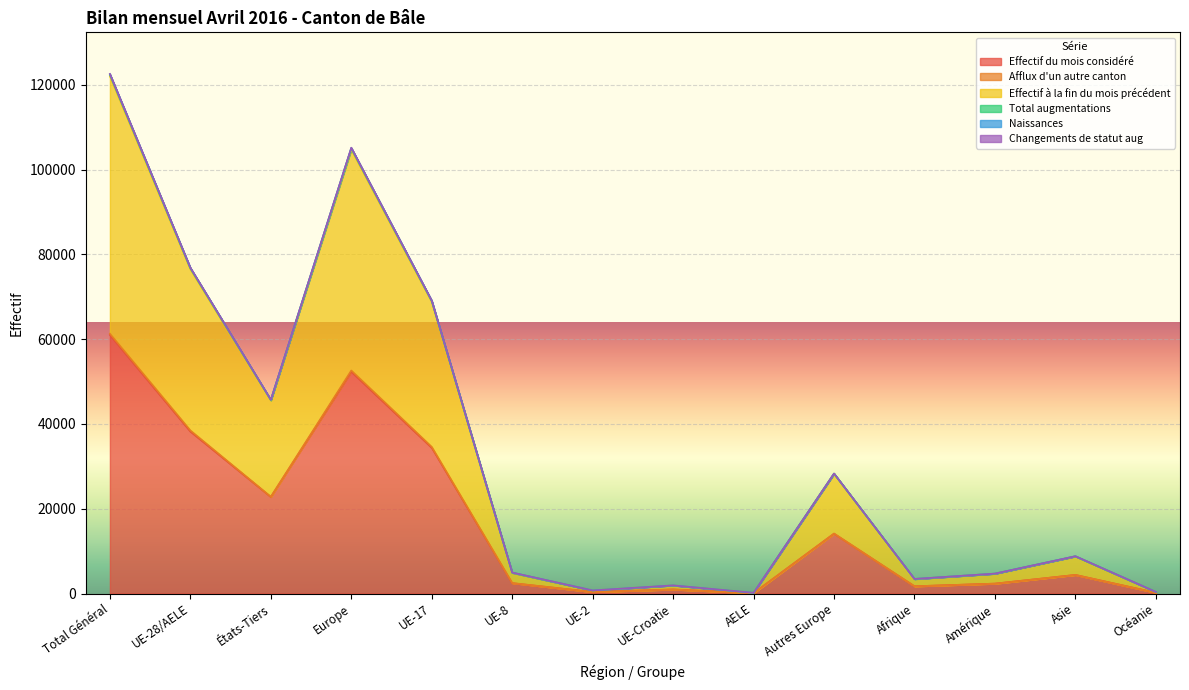

What is the label of the 7th point from the right?

UE-Croatie